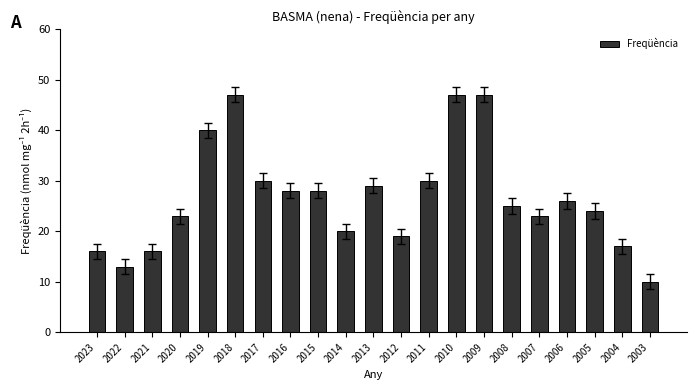

What is the sum of all values?

558